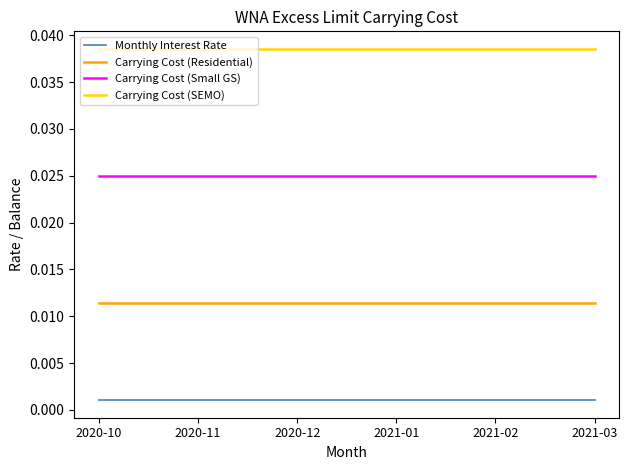

At how many categories does at least one series exceed 0?

6